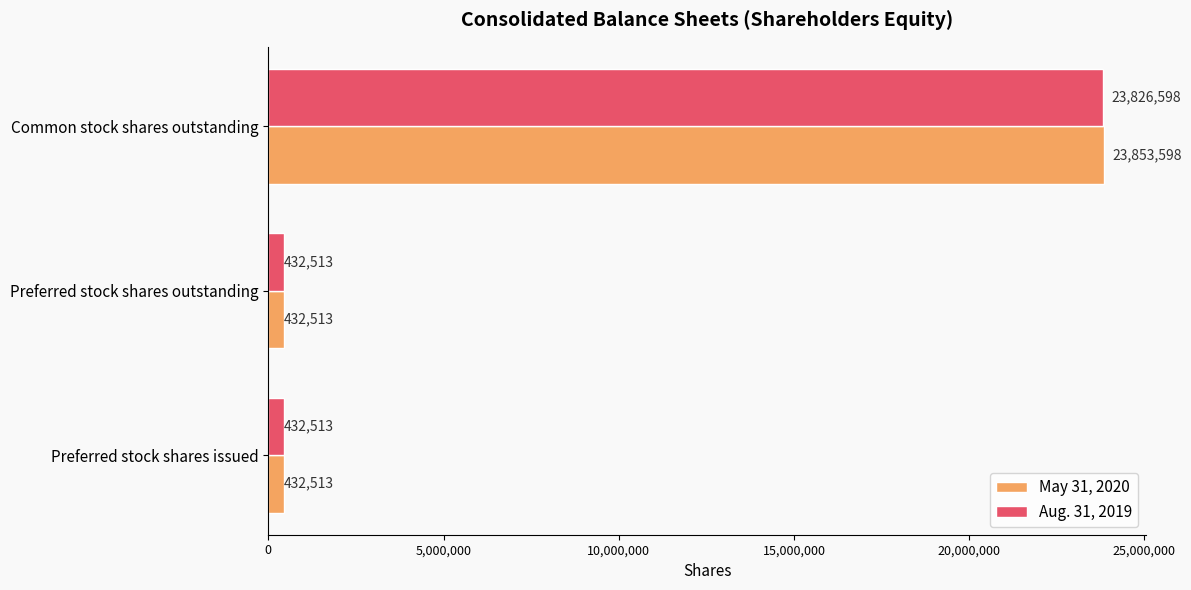

List the series in order of their peak value, lowest first.

Aug. 31, 2019, May 31, 2020